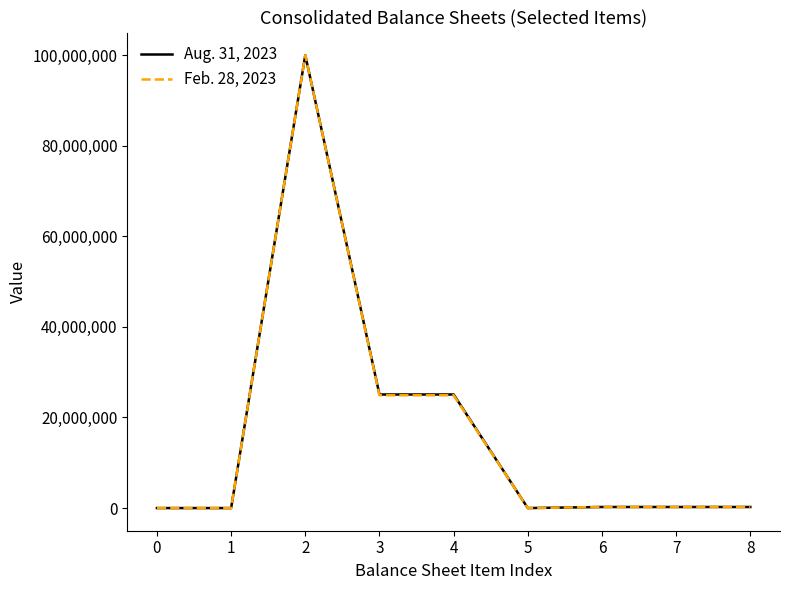

What is the difference between the Aug. 31, 2023 values at 8 and 0?

237863